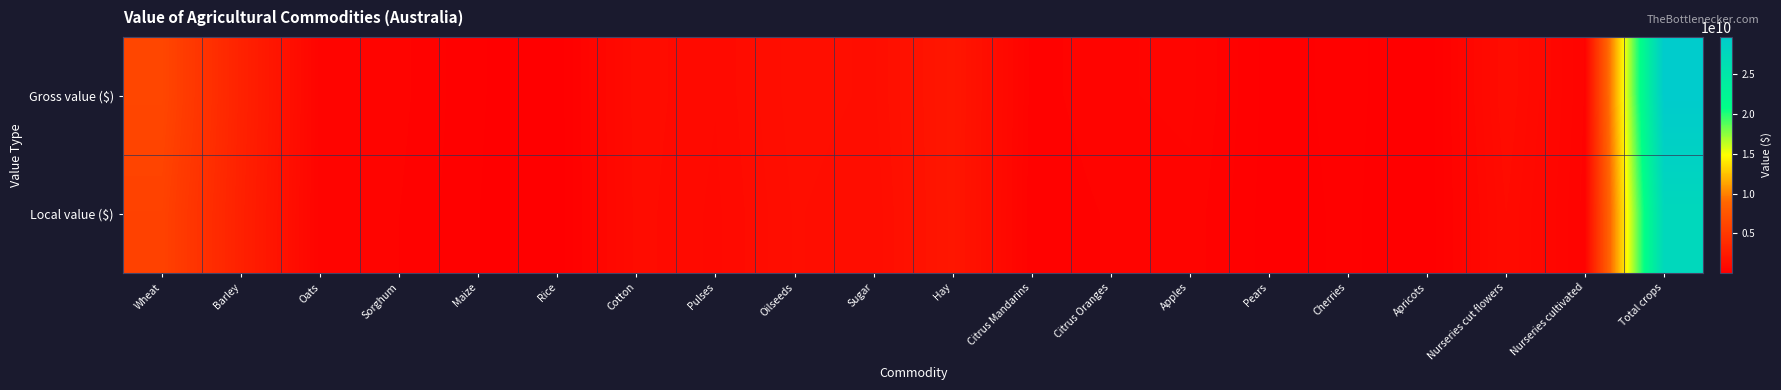

Which category has the lowest value across all series?

Apricots